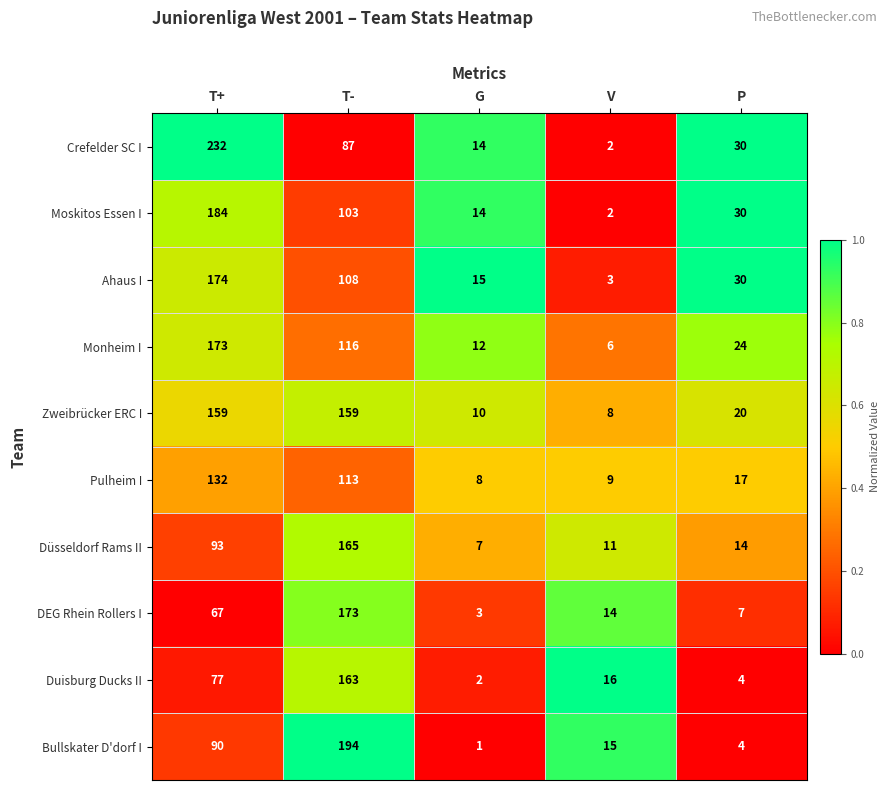

What is the difference between the Zweibrücker ERC I values at T+ and P?

139